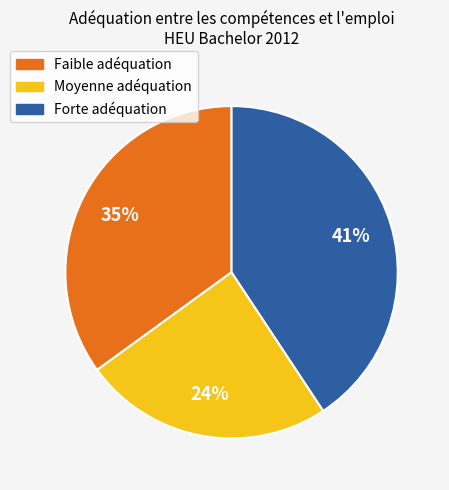

What percentage is the Forte adéquation slice, to the nearest percent?

41%